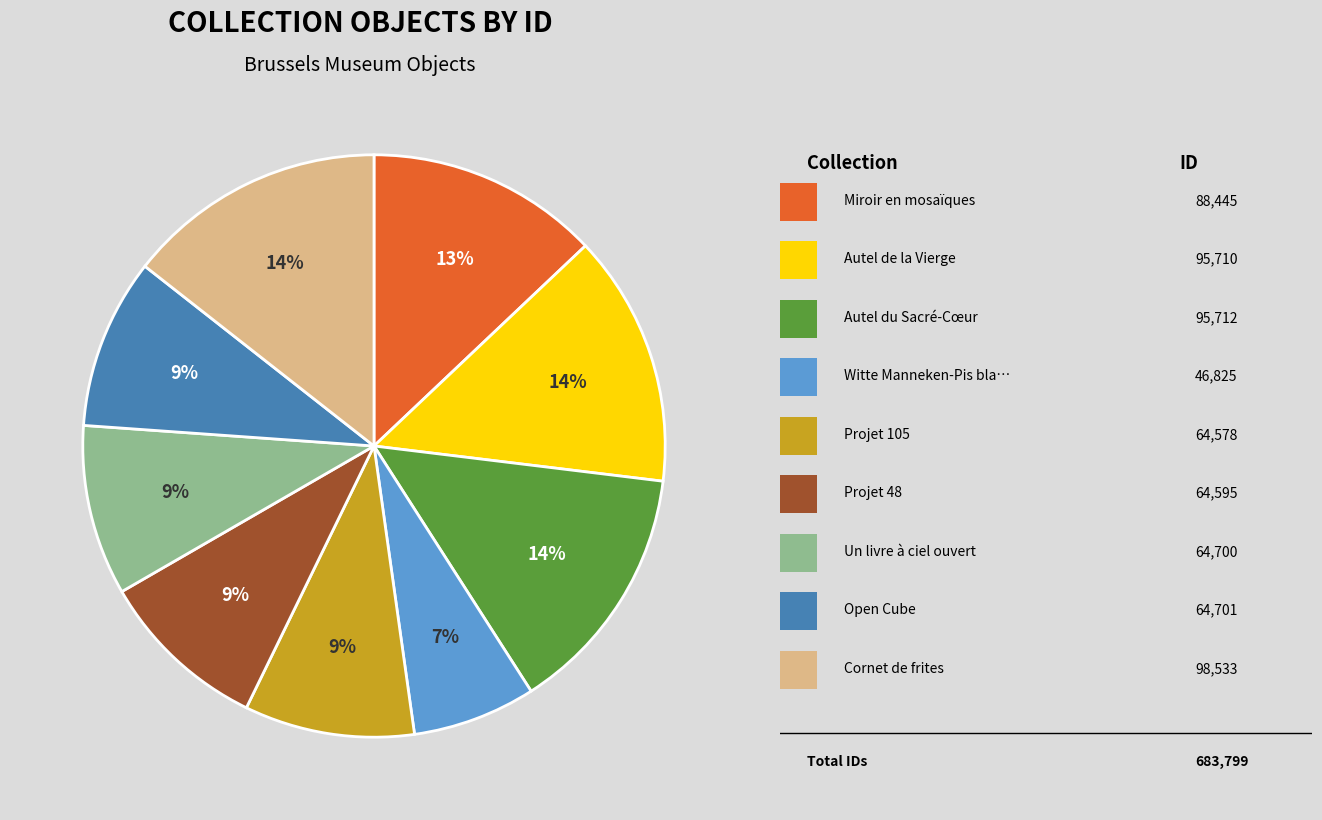

How many segments does this pie chart have?

9